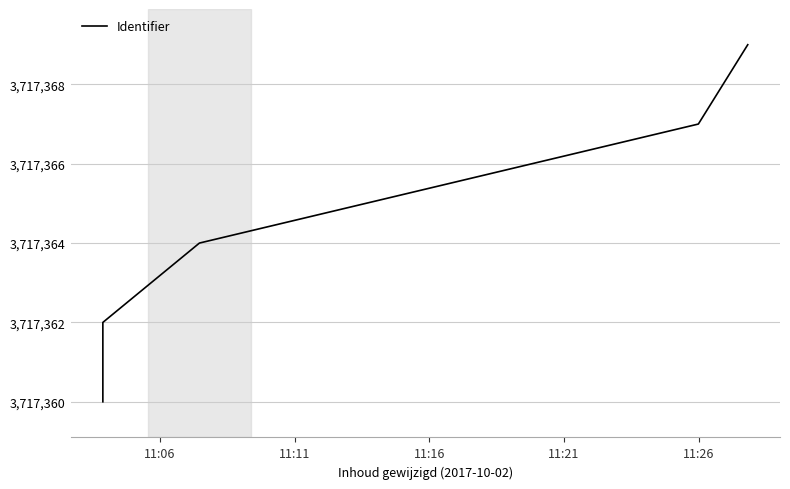

Is this an area chart (filled region under the line)?

No